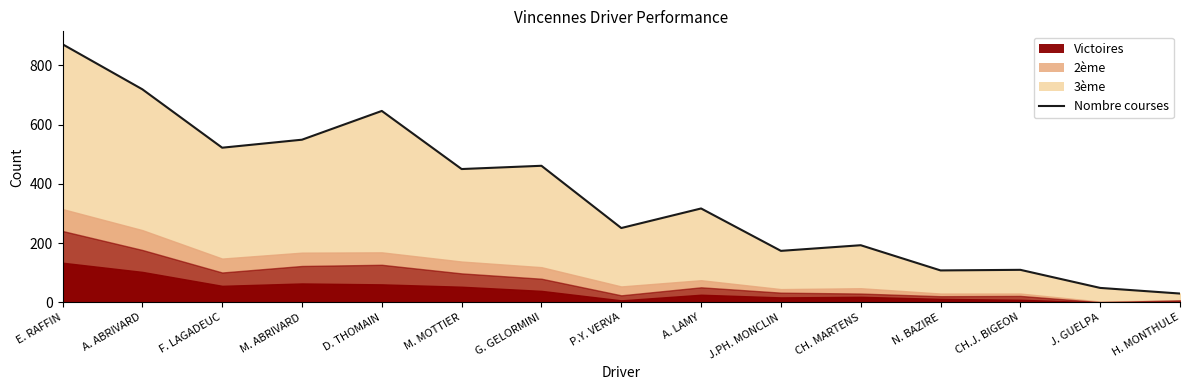

Reading left to right, transcribe all the data shown in this chart.

871	719	522	549	646	450	461	251	317	174	193	108	110	49	30